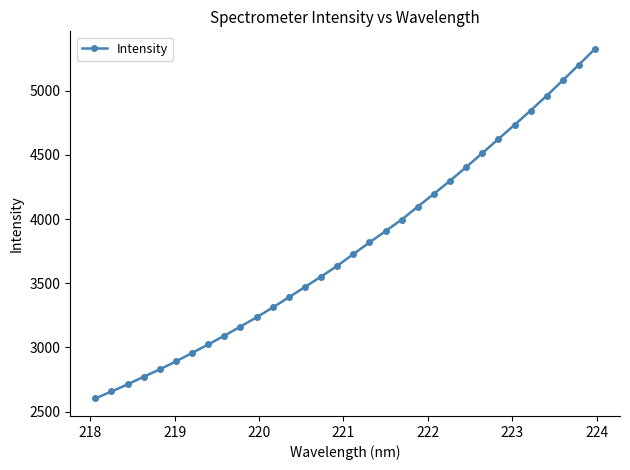

What is the difference between the second highest and second lowest values?

2547.4